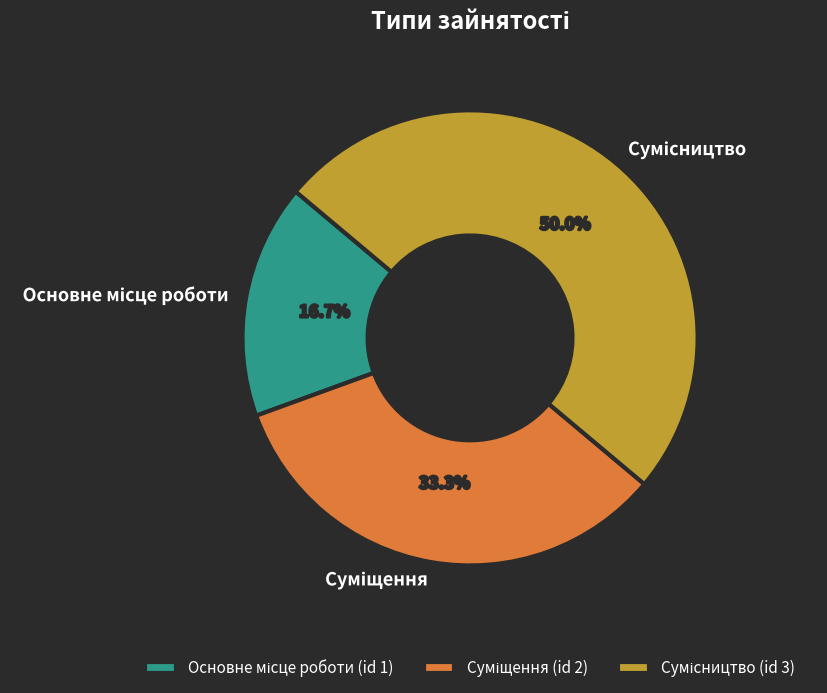

What percentage is the Основне місце роботи slice, to the nearest percent?

17%